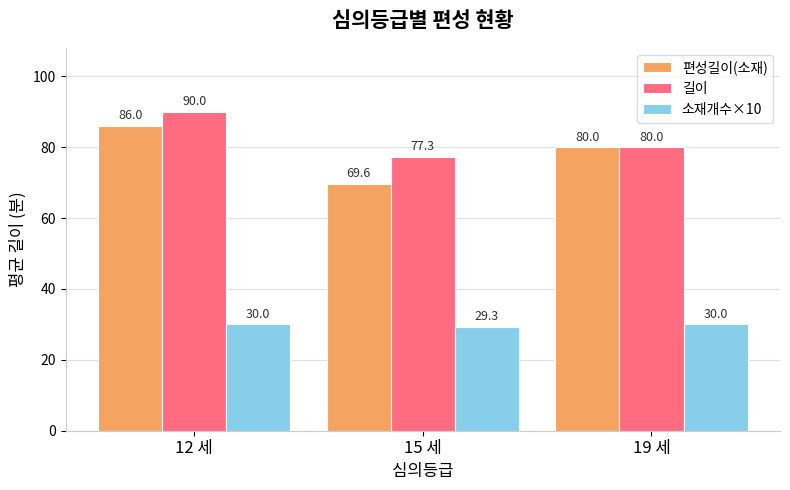

At 12 세, list the series in order from smallest to largest.

소재개수×10, 편성길이(소재), 길이